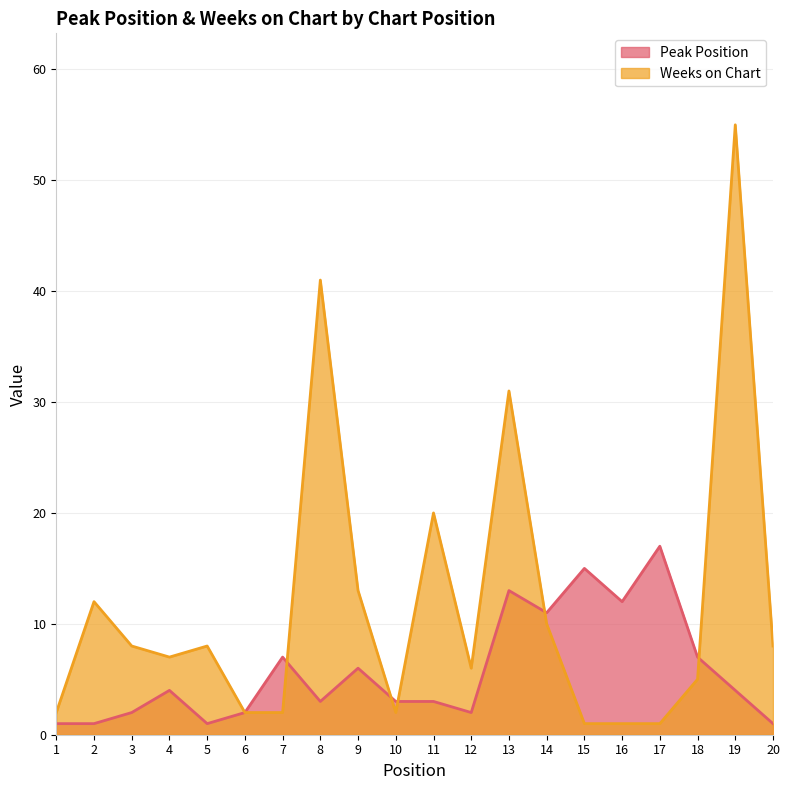

True or false: Weeks on Chart and Peak Position intersect in this chart.

True